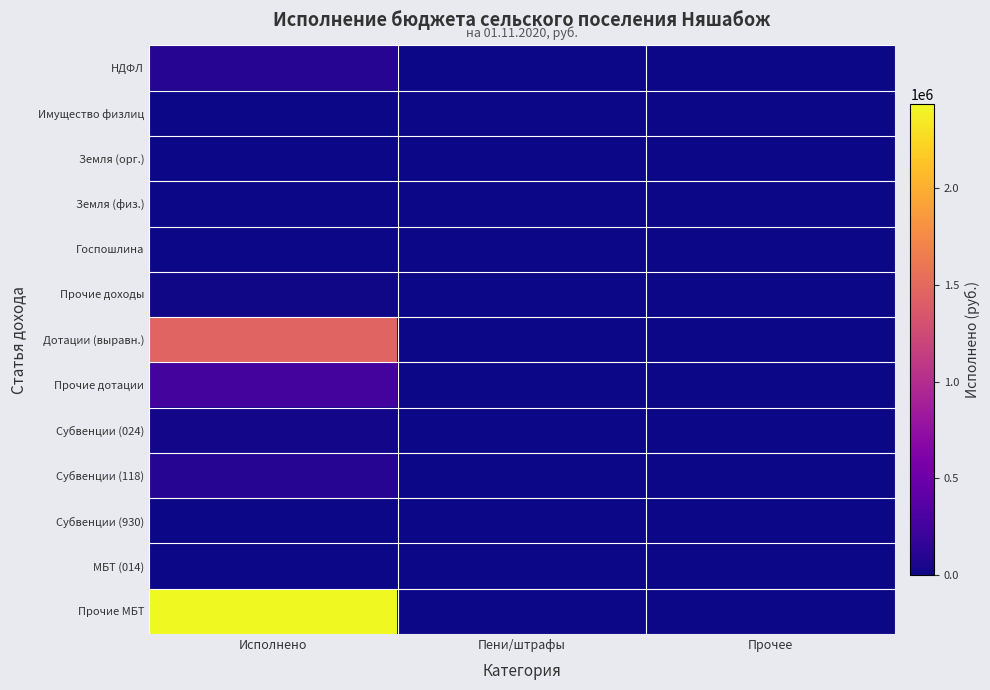

Reading right to left, list all the values displayed in this chart.

НДФЛ: Прочее=4.0	Пени/штрафы=221.1	Исполнено=97612.2
Имущество физлиц: Прочее=0.0	Пени/штрафы=46.0	Исполнено=4396.0
Земля (орг.): Прочее=0.0	Пени/штрафы=45.0	Исполнено=3997.8
Земля (физ.): Прочее=0.0	Пени/штрафы=103.2	Исполнено=0.0
Госпошлина: Прочее=0.0	Пени/штрафы=0.0	Исполнено=2100.0
Прочие доходы: Прочее=0.0	Пени/штрафы=0.0	Исполнено=11393.4
Дотации (выравн.): Прочее=0.0	Пени/штрафы=0.0	Исполнено=1461120.0
Прочие дотации: Прочее=0.0	Пени/штрафы=0.0	Исполнено=274000.0
Субвенции (024): Прочее=0.0	Пени/штрафы=0.0	Исполнено=22350.0
Субвенции (118): Прочее=0.0	Пени/штрафы=0.0	Исполнено=101607.7
Субвенции (930): Прочее=0.0	Пени/штрафы=0.0	Исполнено=3340.5
МБТ (014): Прочее=0.0	Пени/штрафы=0.0	Исполнено=9100.0
Прочие МБТ: Прочее=0.0	Пени/штрафы=0.0	Исполнено=2433330.0